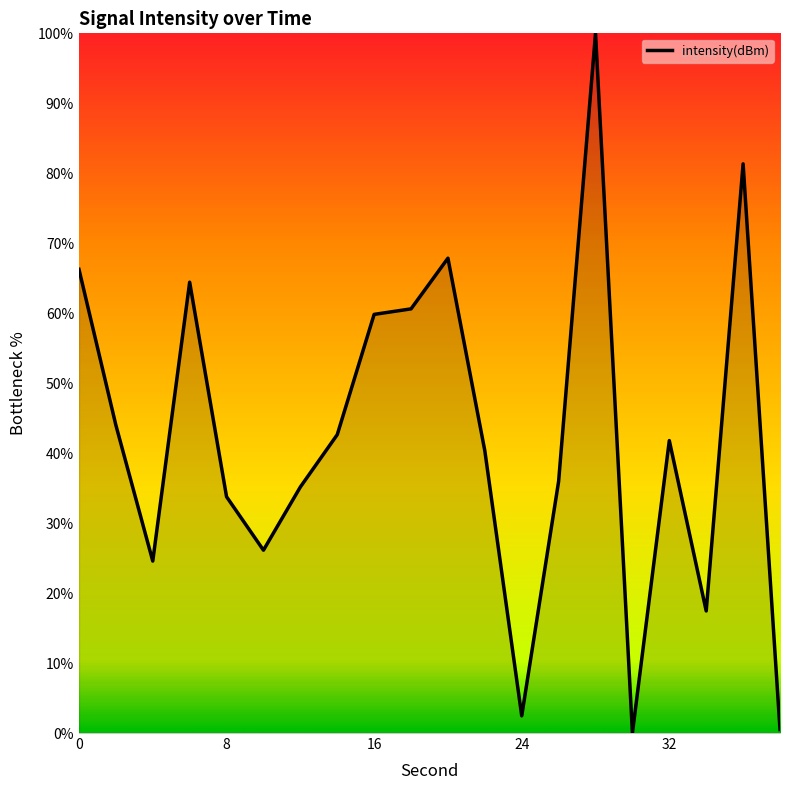

Count the number of values greater than 41.

10